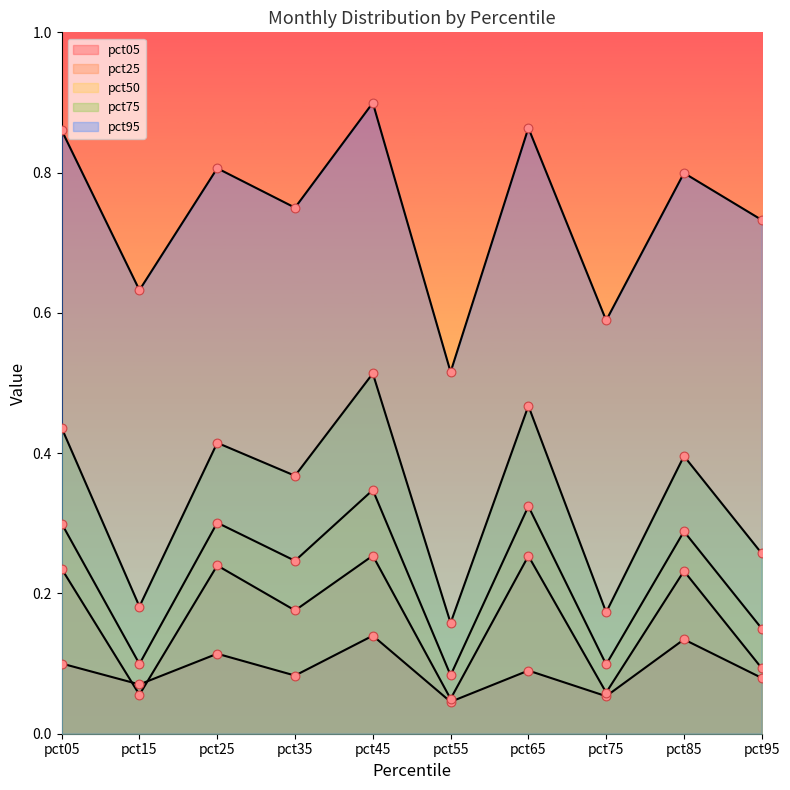

Is the value of pct50 at pct65 greater than the value of pct75 at pct45?

No